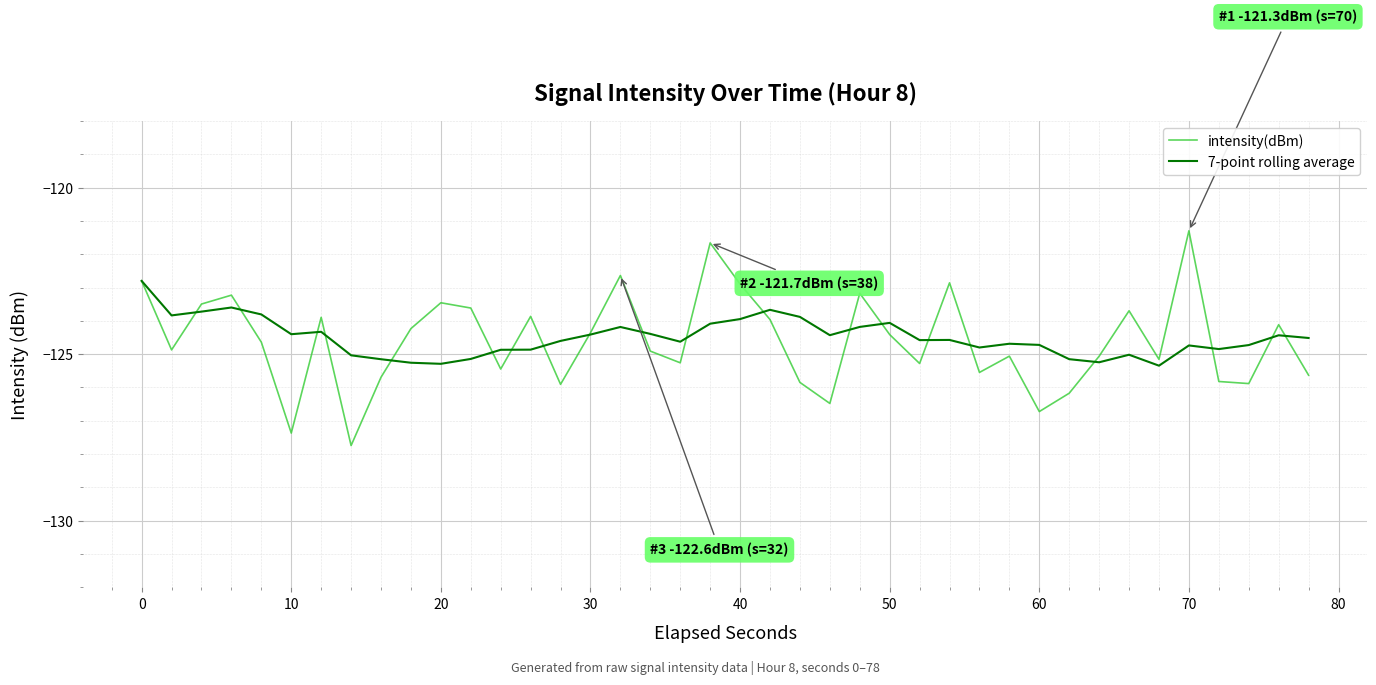

What is the greatest value displayed?

-121.3